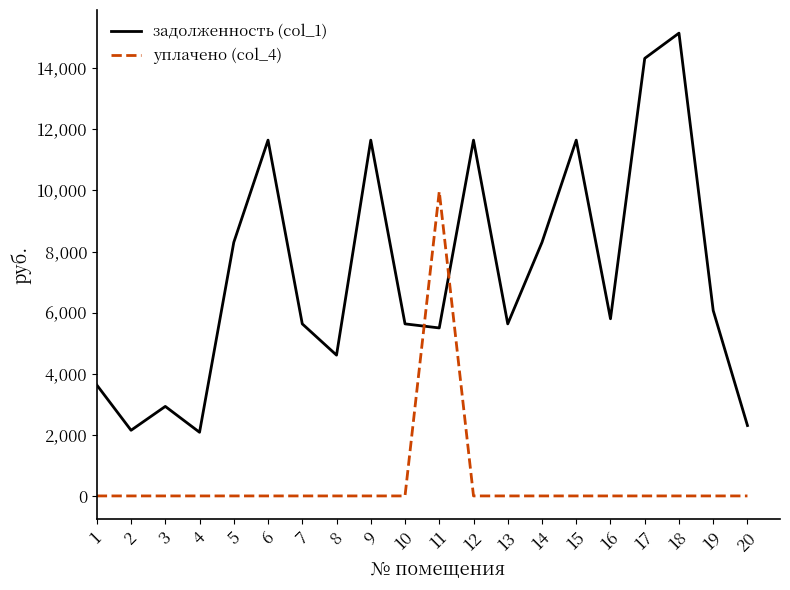

What is the greatest value displayed?

15147.0